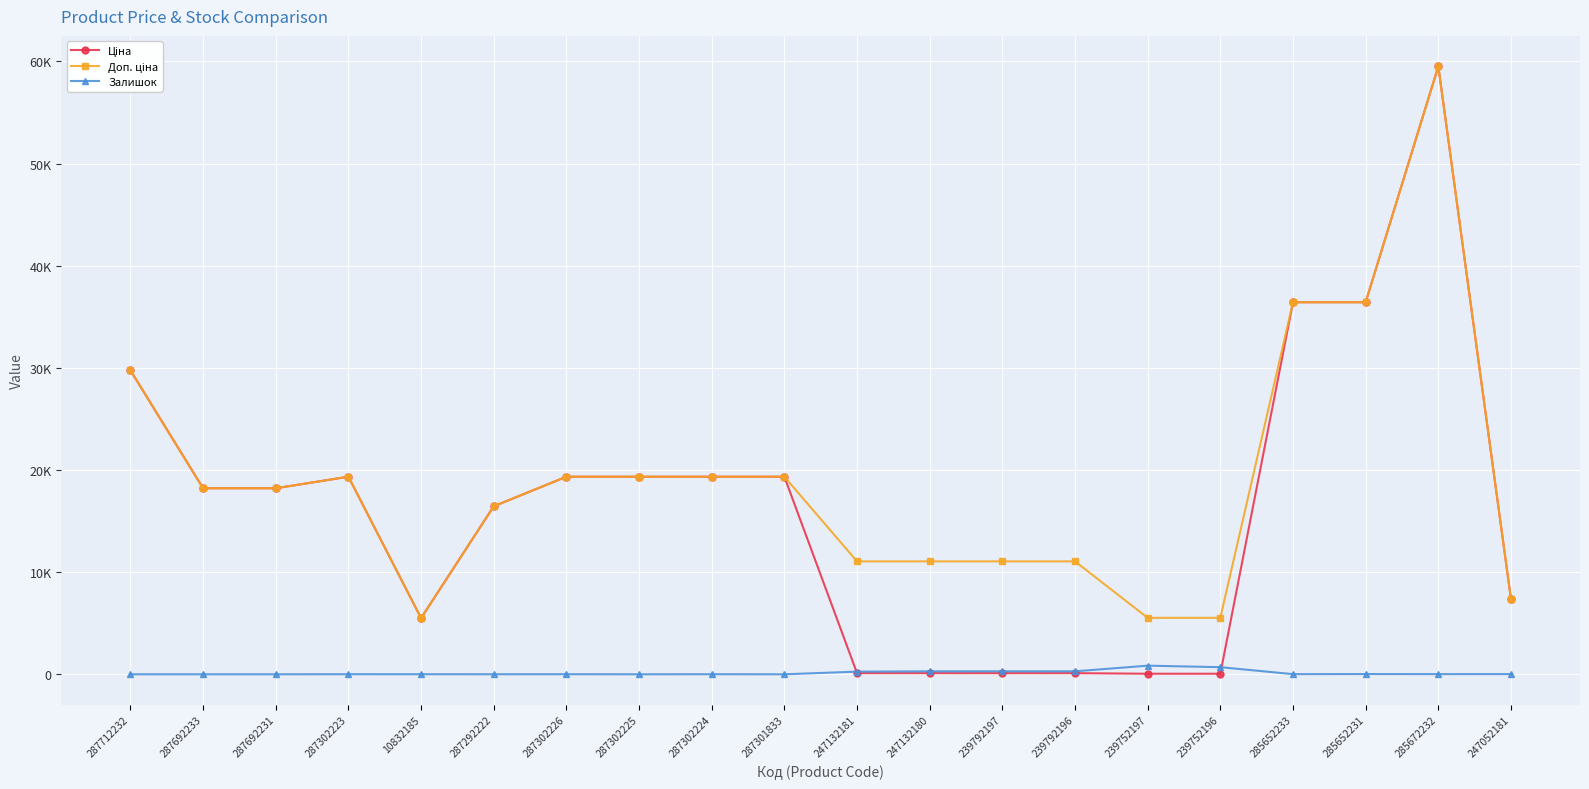

Where does the Доп. ціна series first go above 18212?

287712232